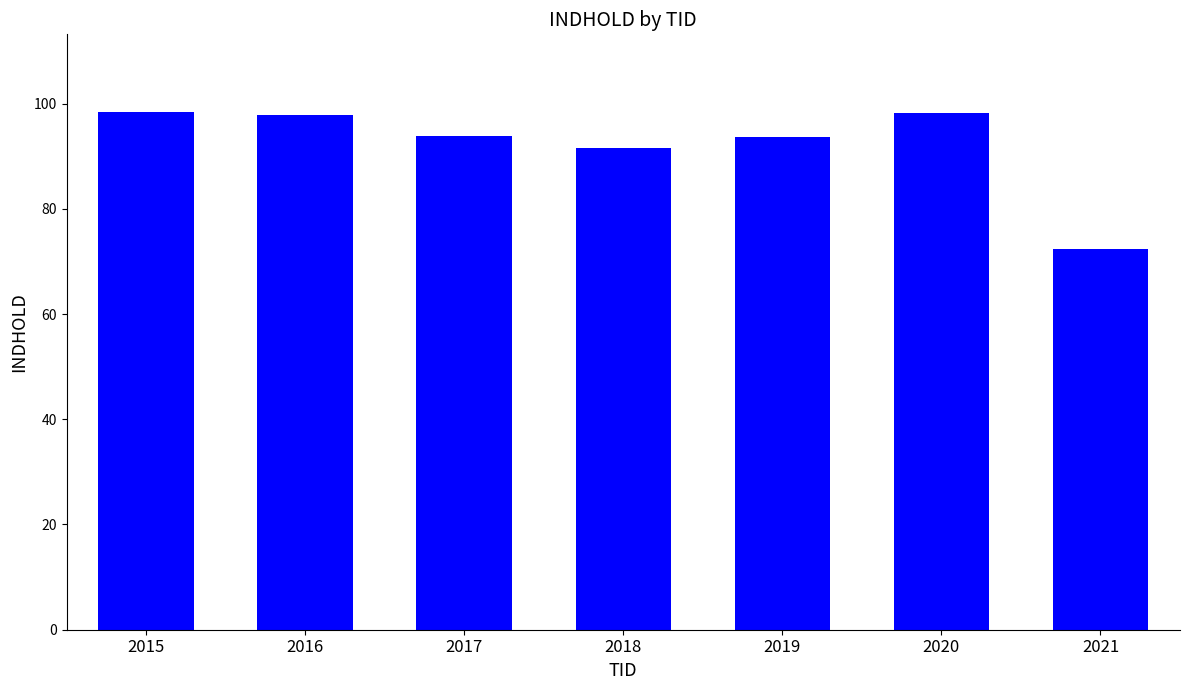

At which category does the chart reach its minimum across all series?

2021